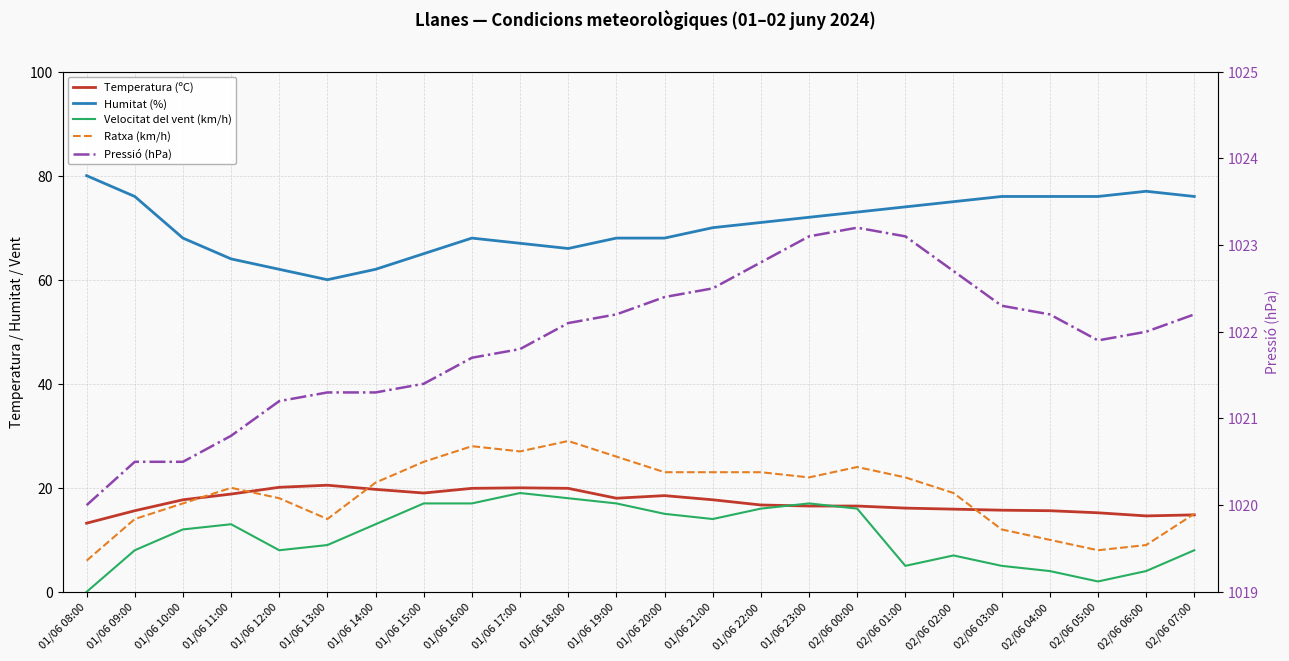

How many lines are shown in the chart?

5